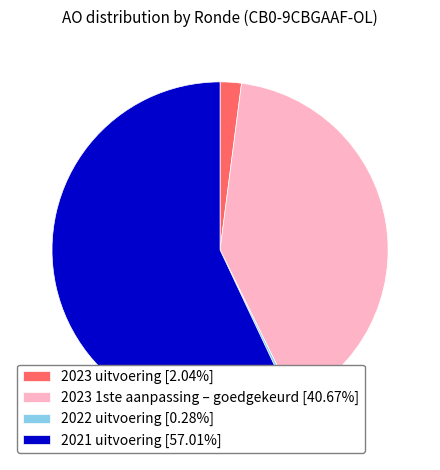

Do 2023 uitvoering [2.04%] and 2021 uitvoering [57.01%] together represent more than half of the pie?

Yes